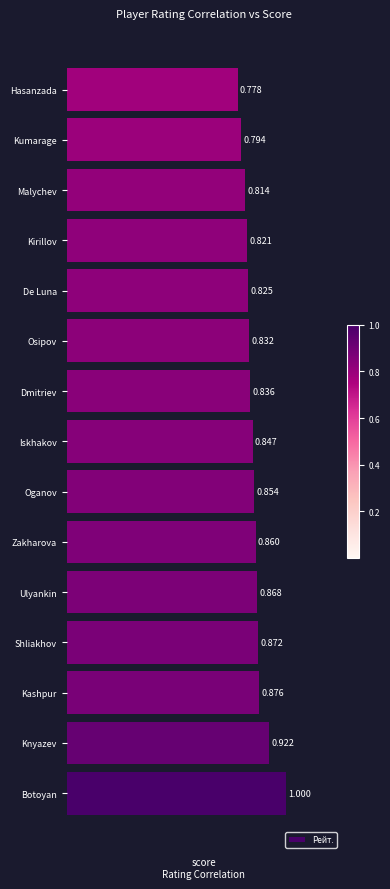

Which label corresponds to the smallest value in the chart?

Hasanzada